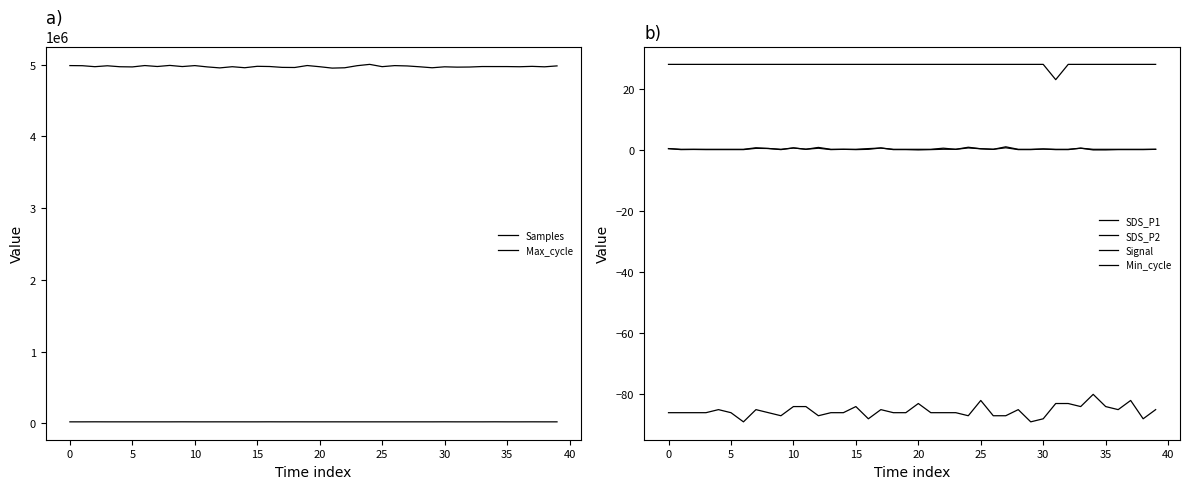

Count the number of data series in this chart.

6